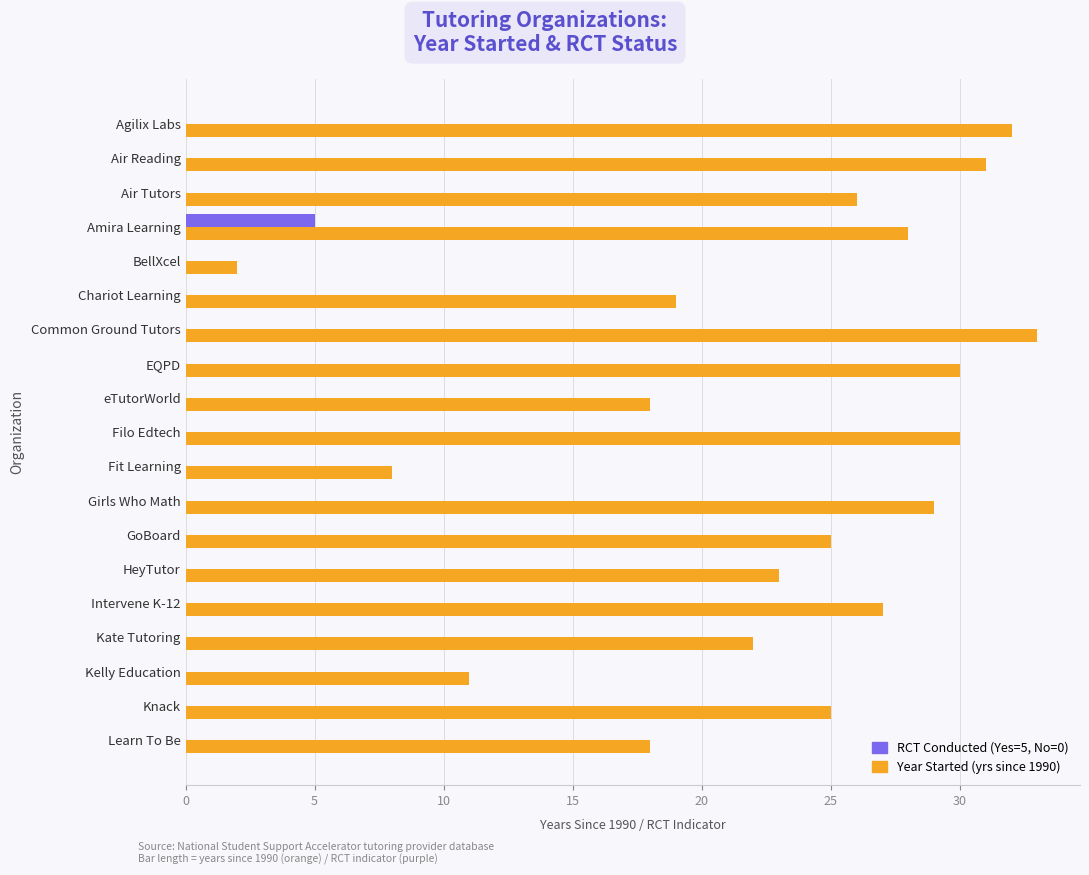

What is the total value across all series at Kelly Education?

11